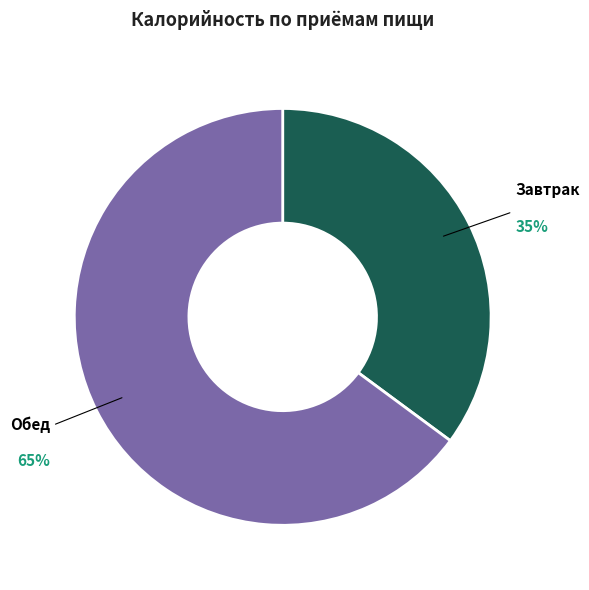

Is there a majority slice in this chart?

Yes